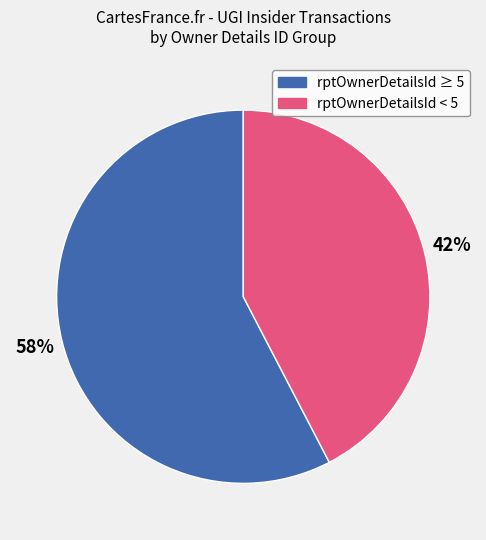

To the nearest percent, what is the average slice percentage?

50%